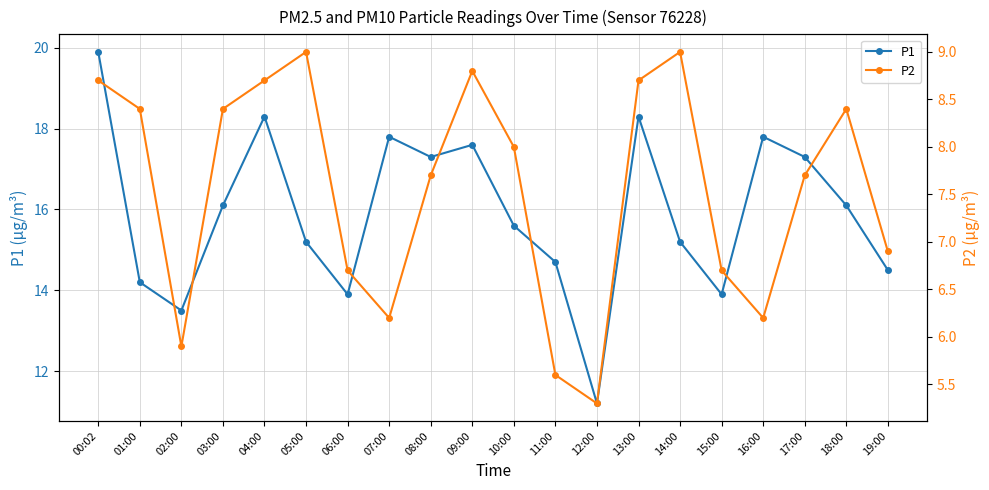

What is the sum of all P1 values?

318.4